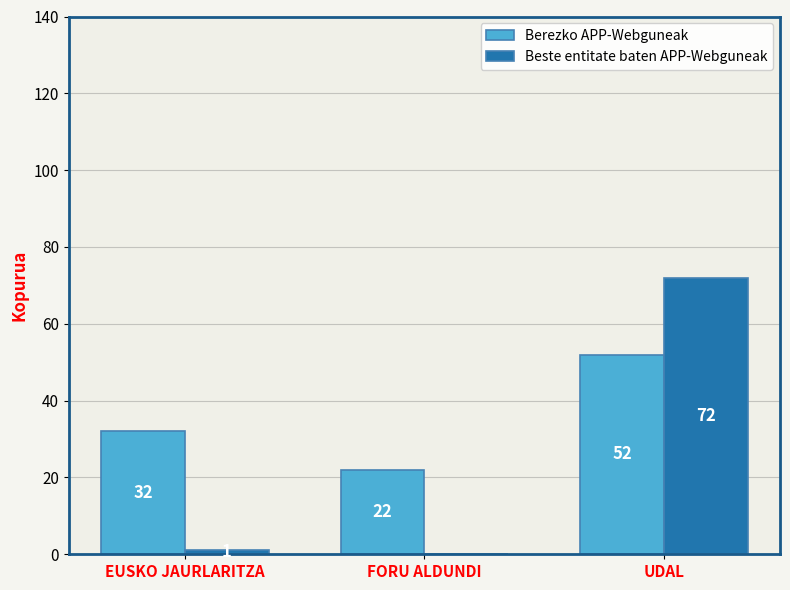

How many Berezko APP-Webguneak values are between 22 and 52?

3